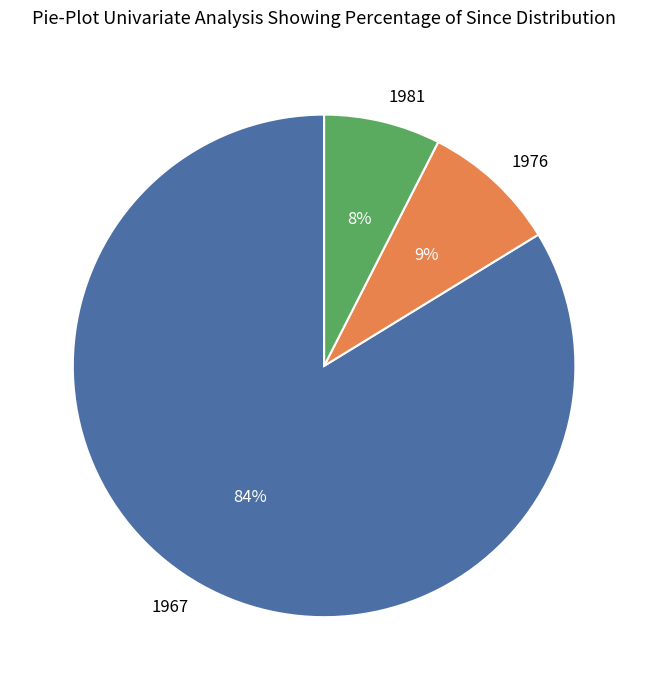

How many slices are in this pie chart?

3